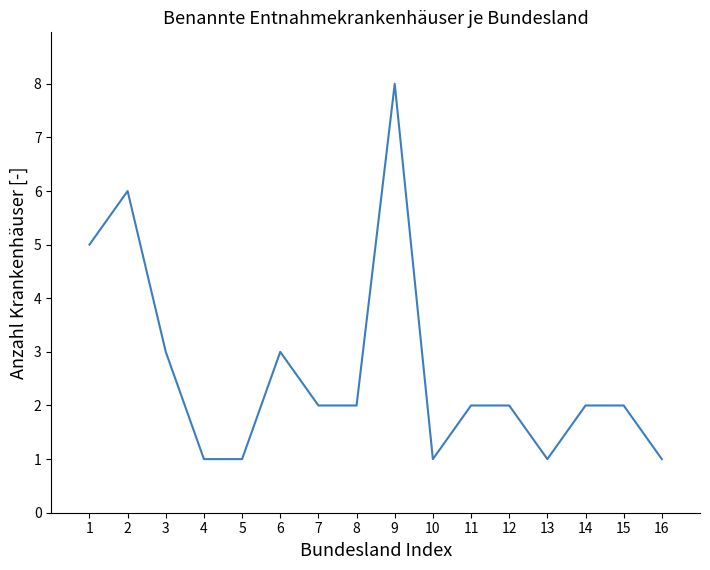

Reading right to left, extract all data points from this chart.

16=1	15=2	14=2	13=1	12=2	11=2	10=1	9=8	8=2	7=2	6=3	5=1	4=1	3=3	2=6	1=5